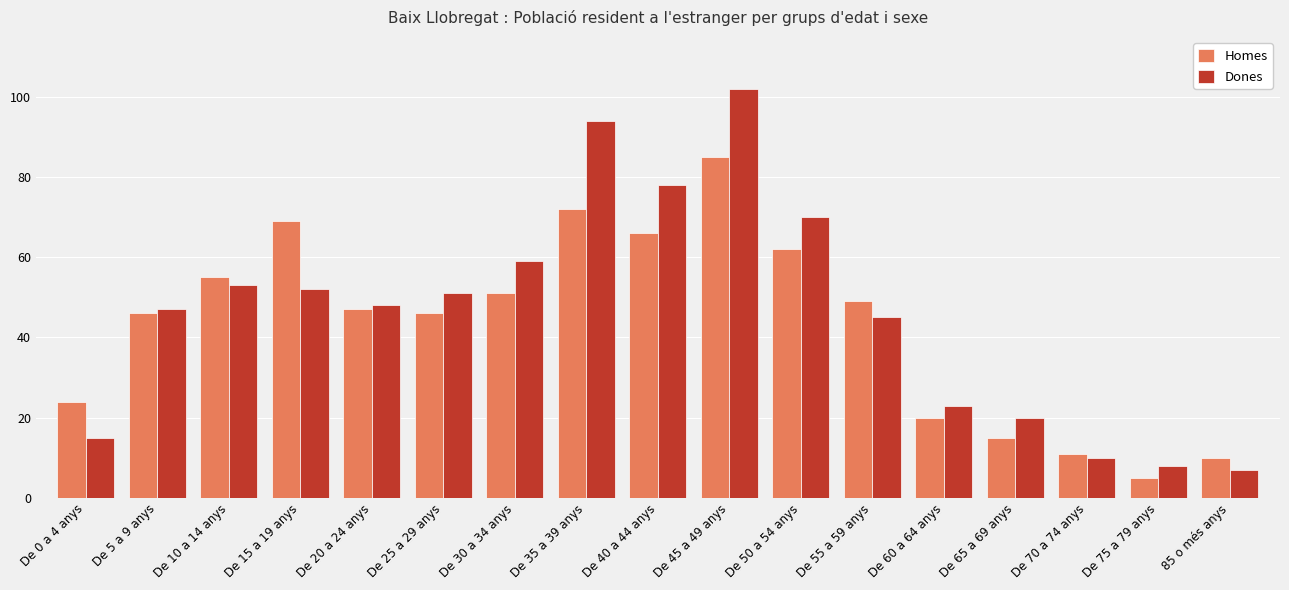

Is the value of Dones at De 20 a 24 anys greater than the value of Homes at De 50 a 54 anys?

No